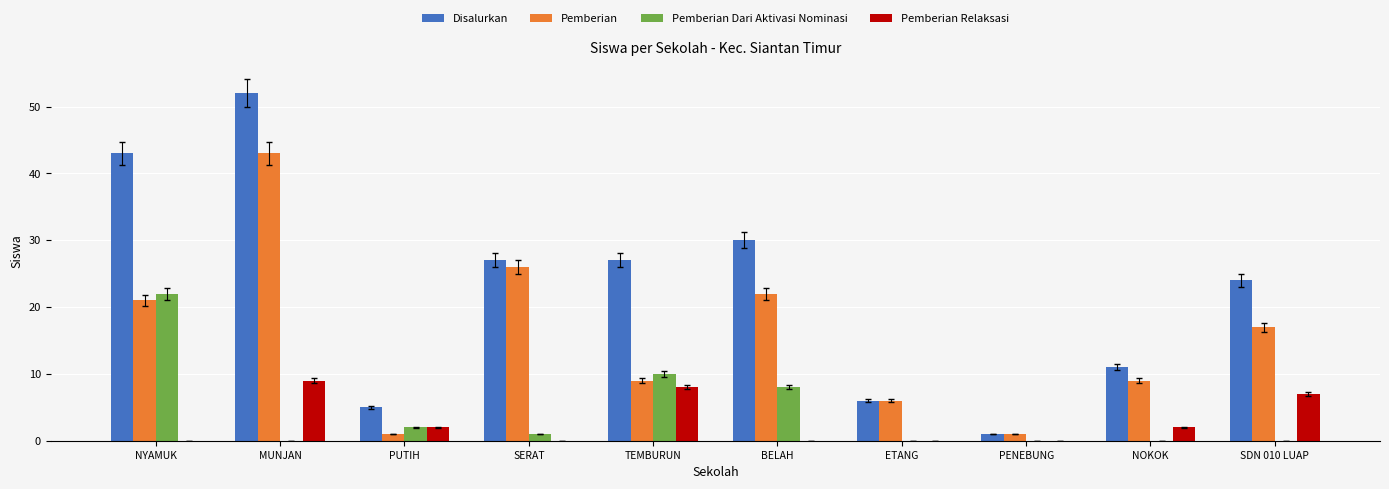

What is the sum of the Pemberian values at SDN 010 LUAP and PUTIH?

18